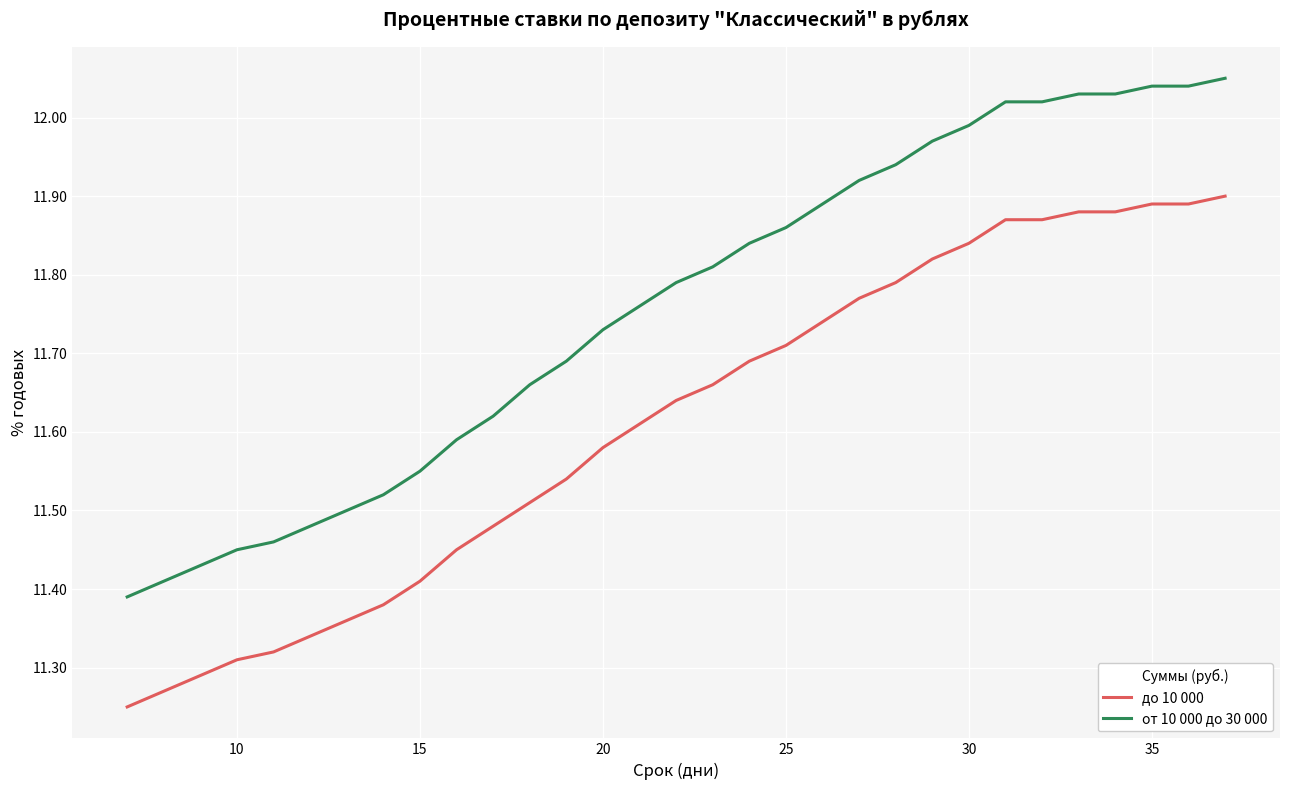

Which series has the widest spread of values?

от 10 000 до 30 000